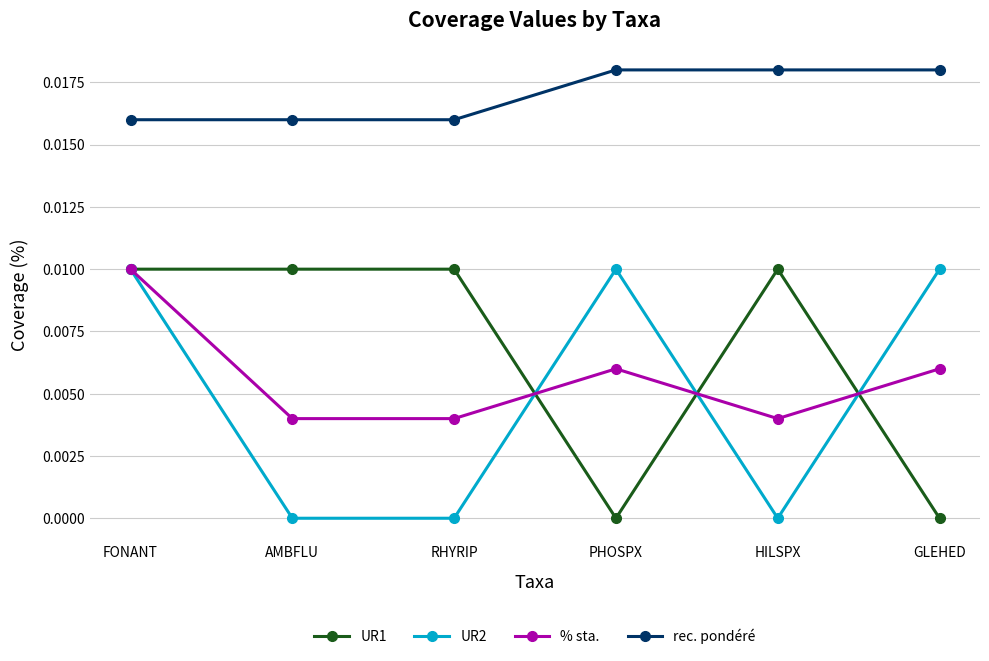

How many data points does each series have?

6